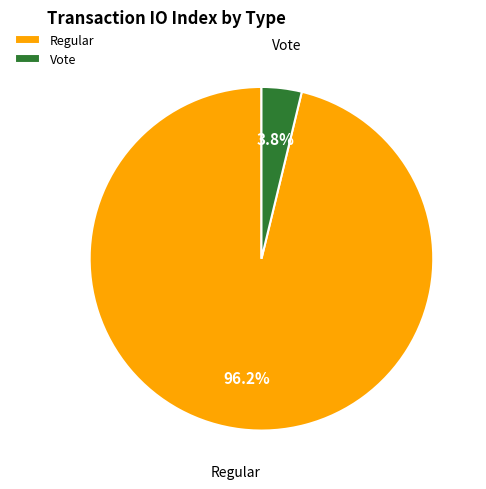

How many segments does this pie chart have?

2